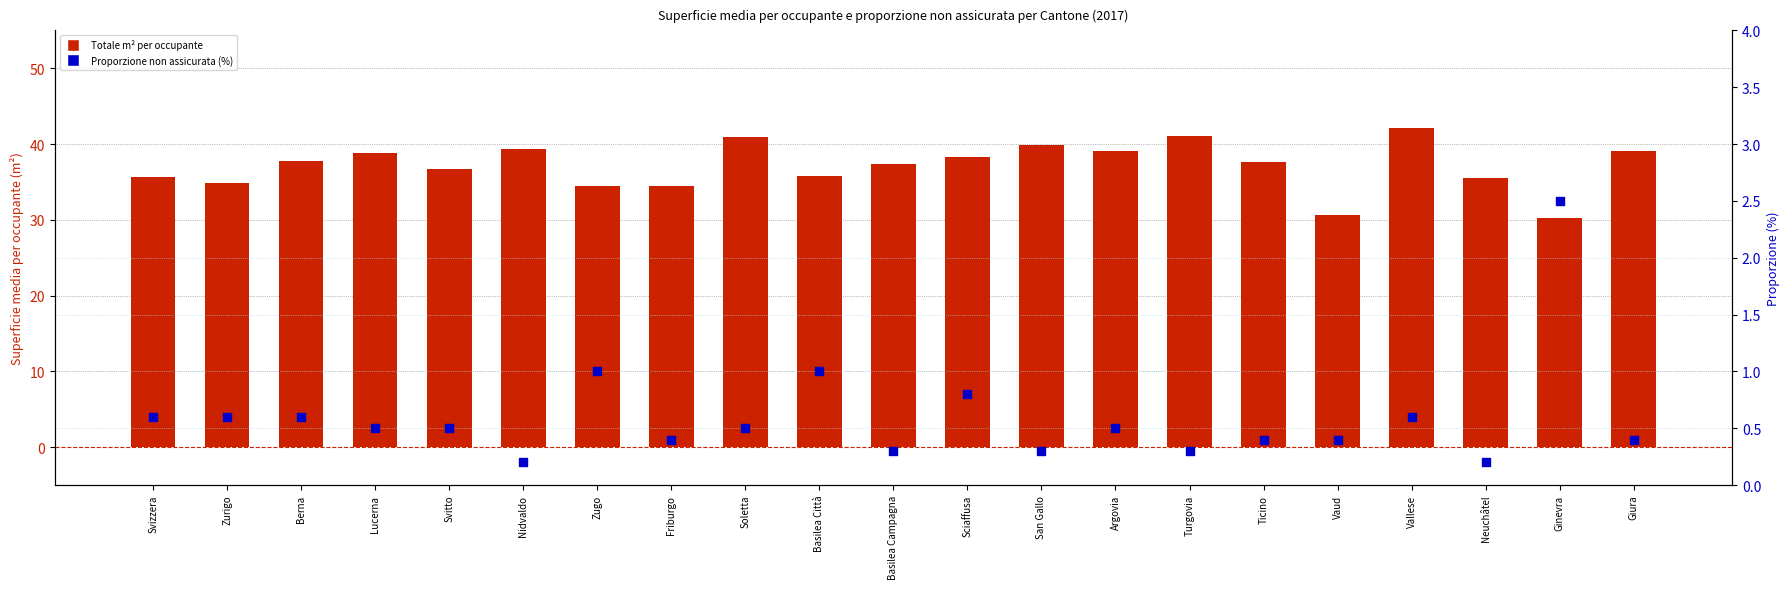

At which category is the sum across all series the highest?

Vallese